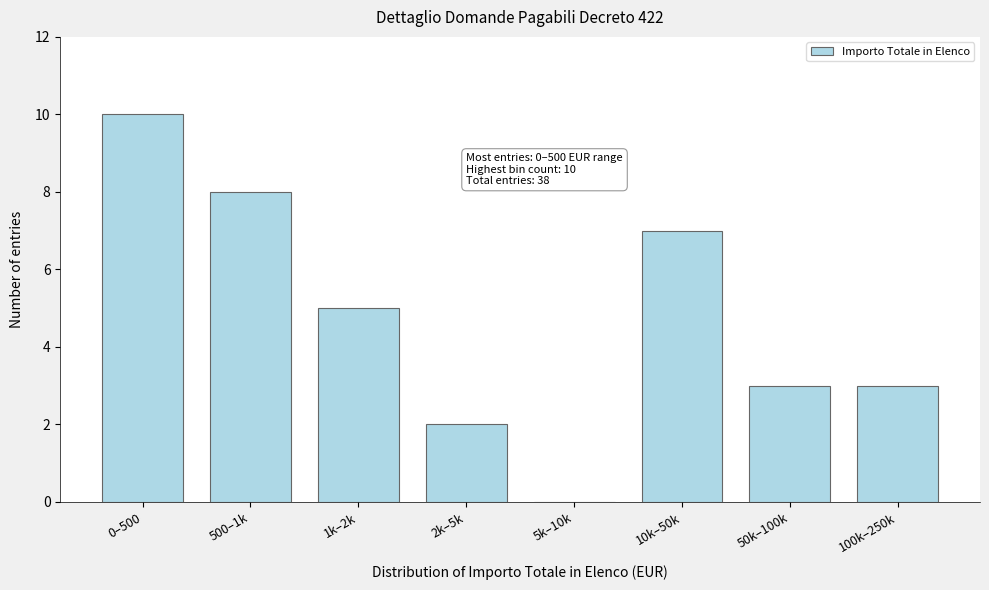

Reading right to left, list all the values displayed in this chart.

100k–250k=3	50k–100k=3	10k–50k=7	5k–10k=0	2k–5k=2	1k–2k=5	500–1k=8	0–500=10